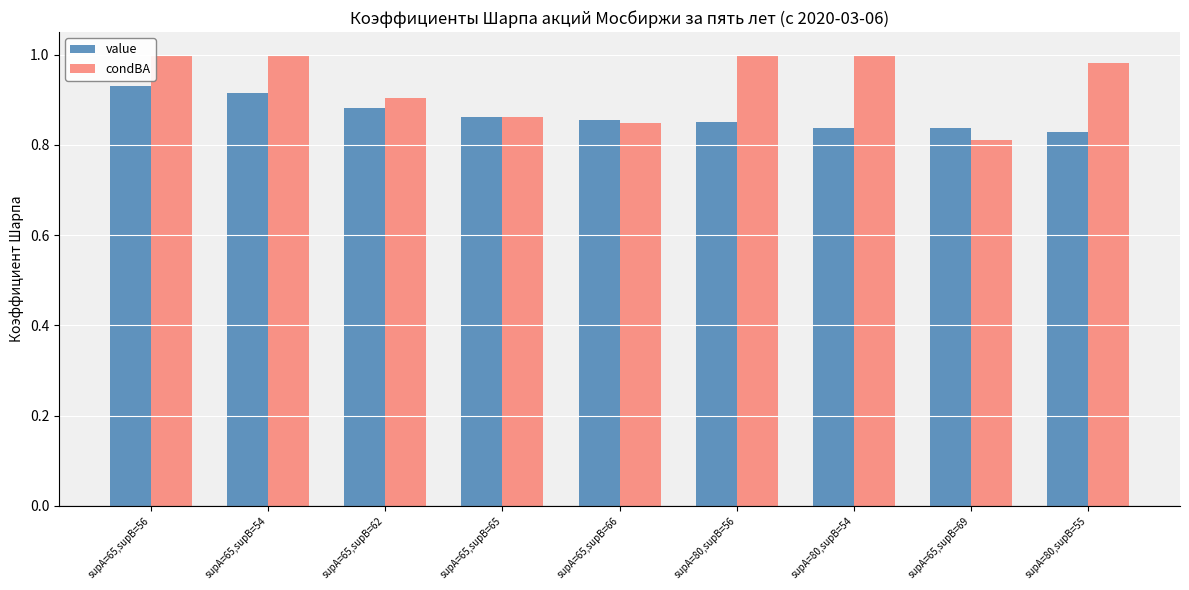

At which label does condBA reach its minimum?

supA=65,supB=69